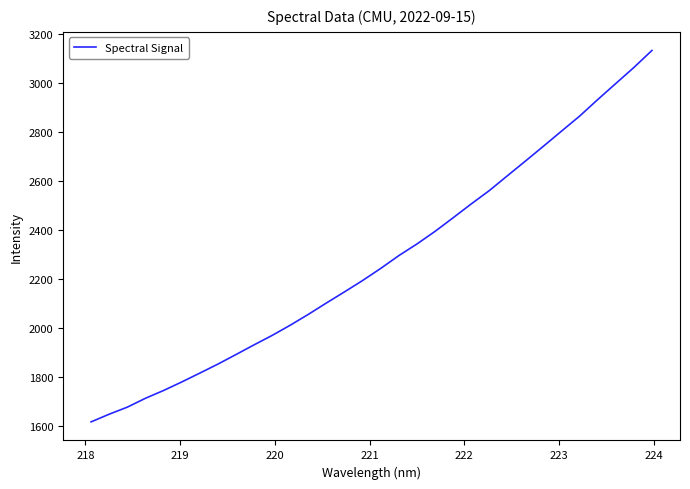

What is the maximum value shown in the chart?

3133.7